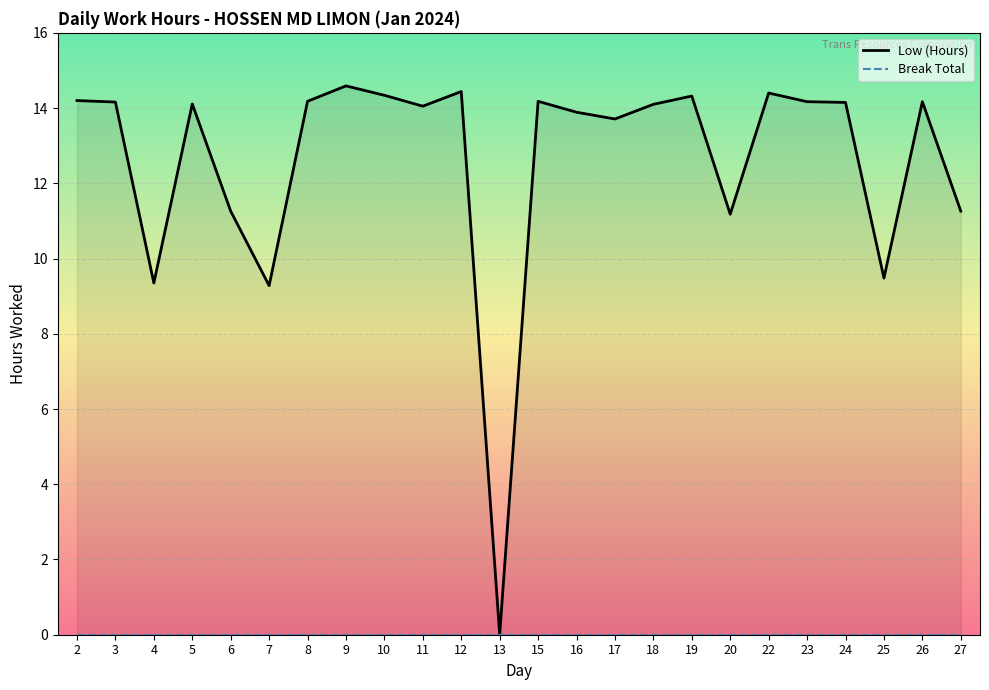

True or false: Break Total and Low (Hours) intersect in this chart.

False